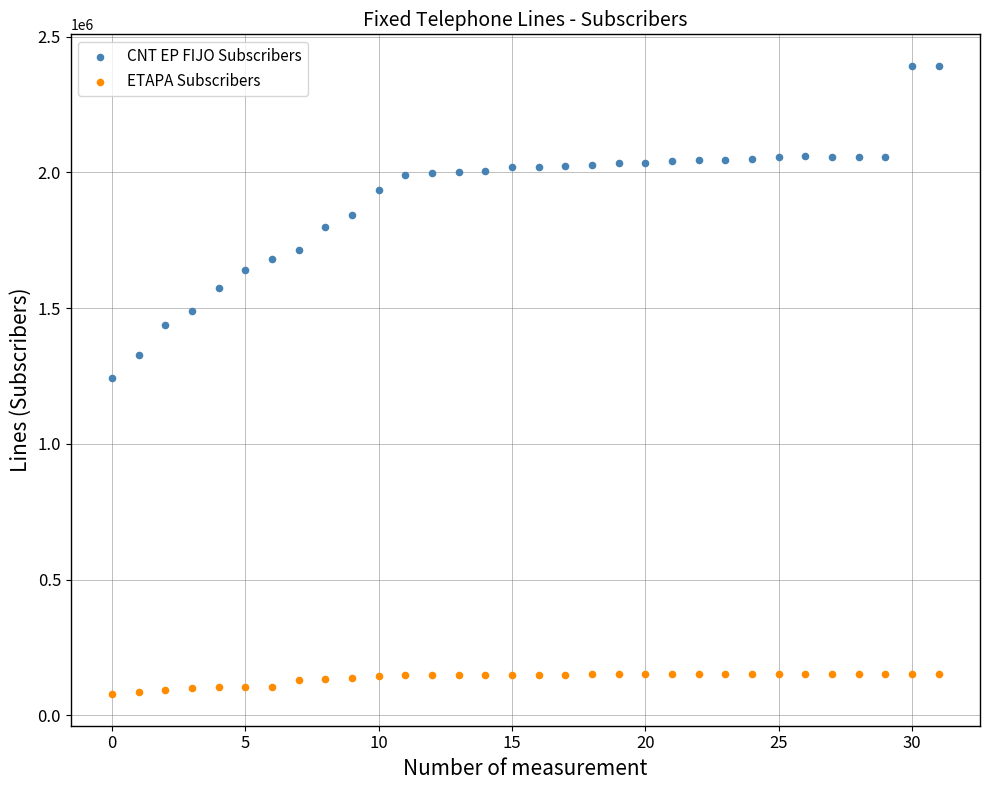

Which series has the largest Y range (max minus min)?

CNT EP FIJO Subscribers